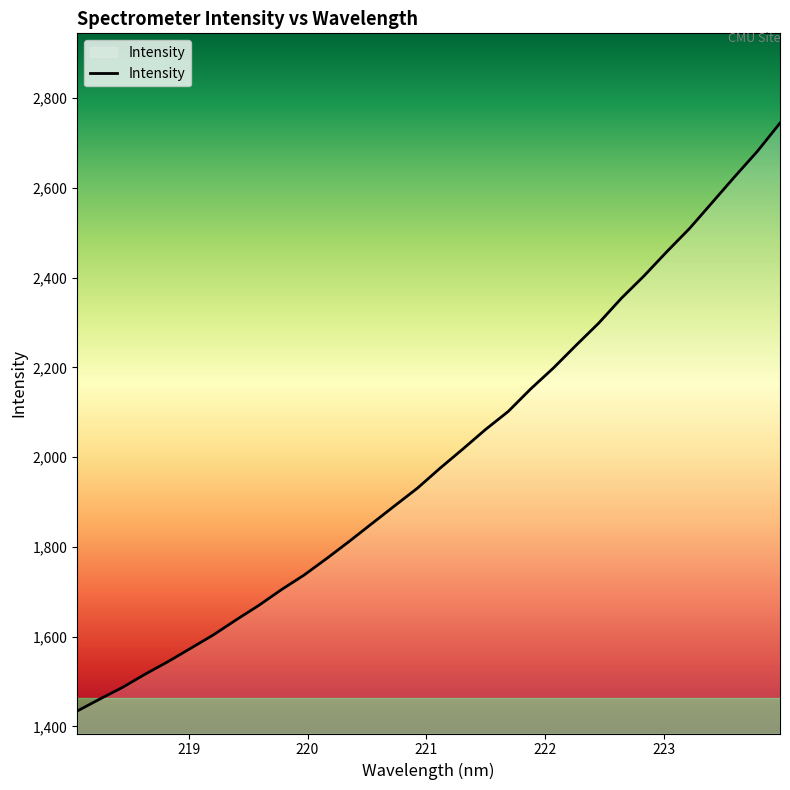

What is the minimum value shown in the chart?

1434.4